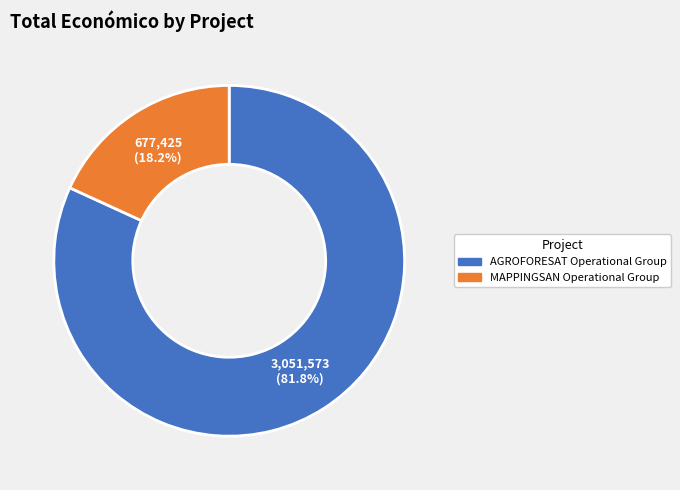

To the nearest percent, what is the difference between the largest and smallest slice percentages?

64%